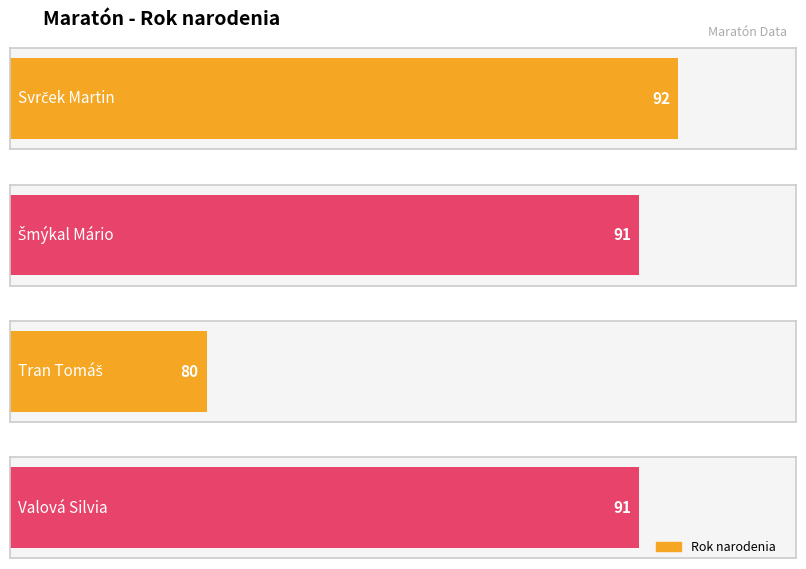

Which has a higher value, Valová Silvia or Šmýkal Mário?

Valová Silvia